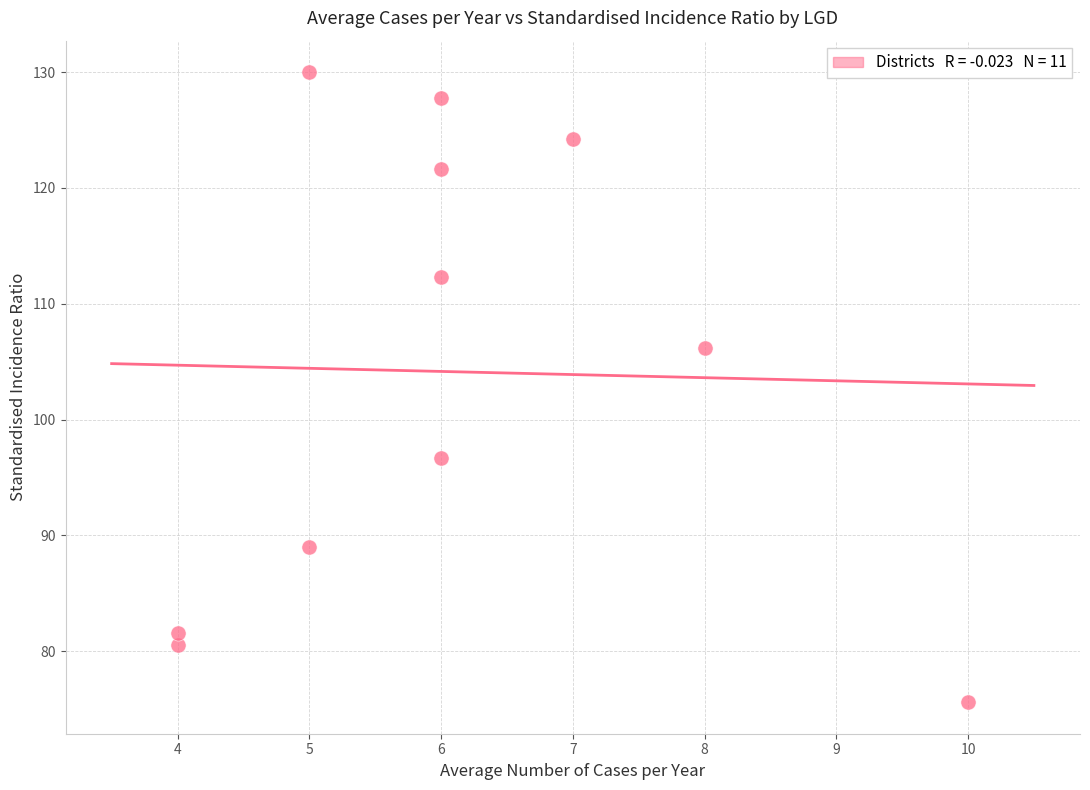

What is the range of X values (max minus min)?

6.0